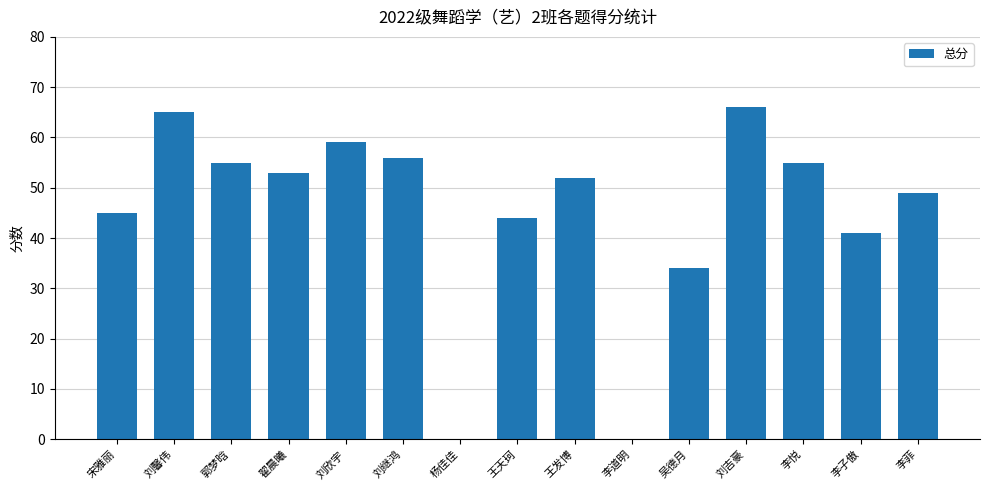

Reading right to left, list all the values displayed in this chart.

李菲=49	李子傲=41	李悦=55	刘吉豪=66	吴德月=34	李道明=0	王发博=52	王天珂=44	杨佳佳=0	刘继鸿=56	刘欣宇=59	翟晨曦=53	郭梦晗=55	刘馨伟=65	宋雅丽=45